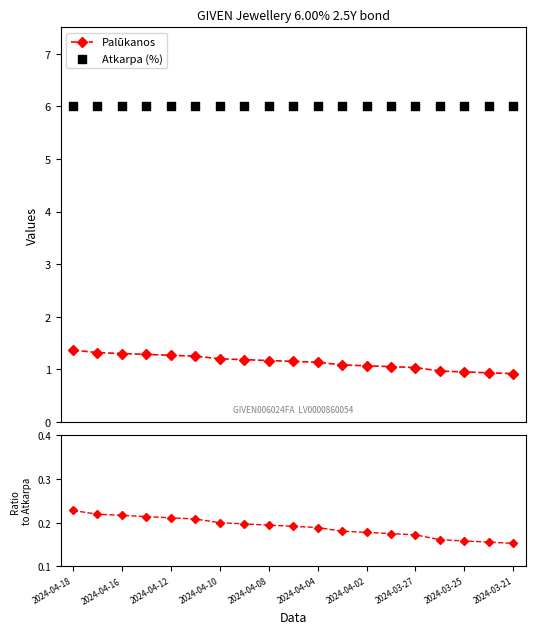

Which series has the largest Y range (max minus min)?

Palūkanos